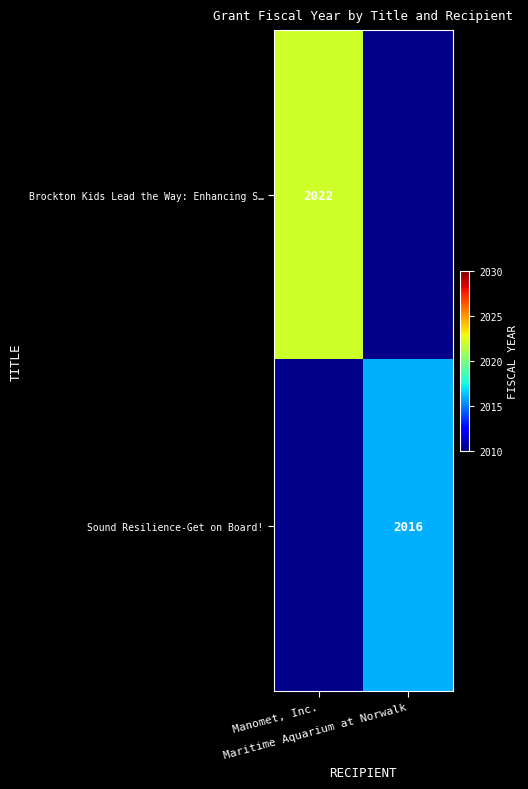

Rank the series by their maximum value, from highest to lowest.

Brockton Kids Lead the Way: Enhancing S…, Sound Resilience-Get on Board!